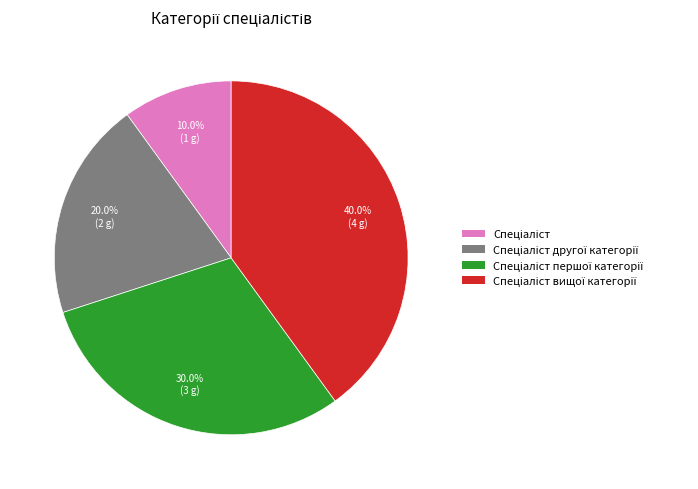

How many slices are in this pie chart?

4